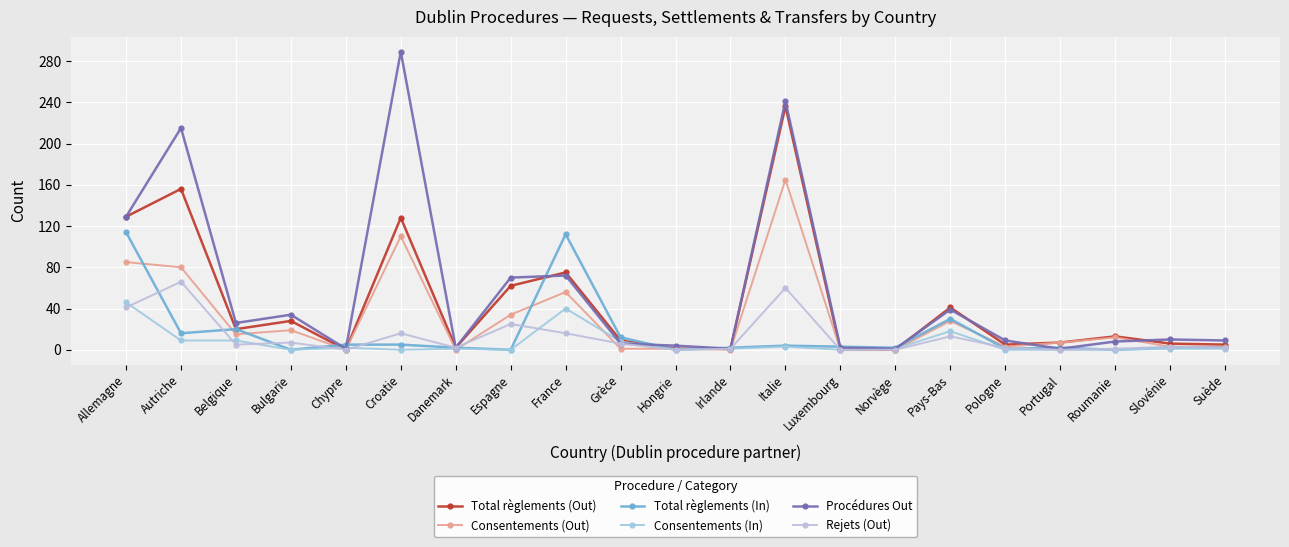

Reading left to right, extract all data points from this chart.

Total règlements (Out): 129	156	20	28	0	128	2	62	75	9	1	1	236	0	0	41	5	7	13	6	5
Consentements (Out): 85	80	15	19	0	110	0	34	56	1	1	0	165	0	0	28	3	7	12	3	3
Total règlements (In): 114	16	20	0	5	5	2	0	112	12	0	2	4	3	2	30	1	2	0	2	2
Consentements (In): 46	9	9	0	2	0	1	0	40	8	0	1	3	0	1	18	0	0	0	1	1
Procédures Out: 129	215	26	34	1	289	2	70	72	6	4	1	241	2	1	39	9	1	8	10	9
Rejets (Out): 41	66	5	7	0	16	2	25	16	6	0	1	60	0	0	13	2	0	1	3	2